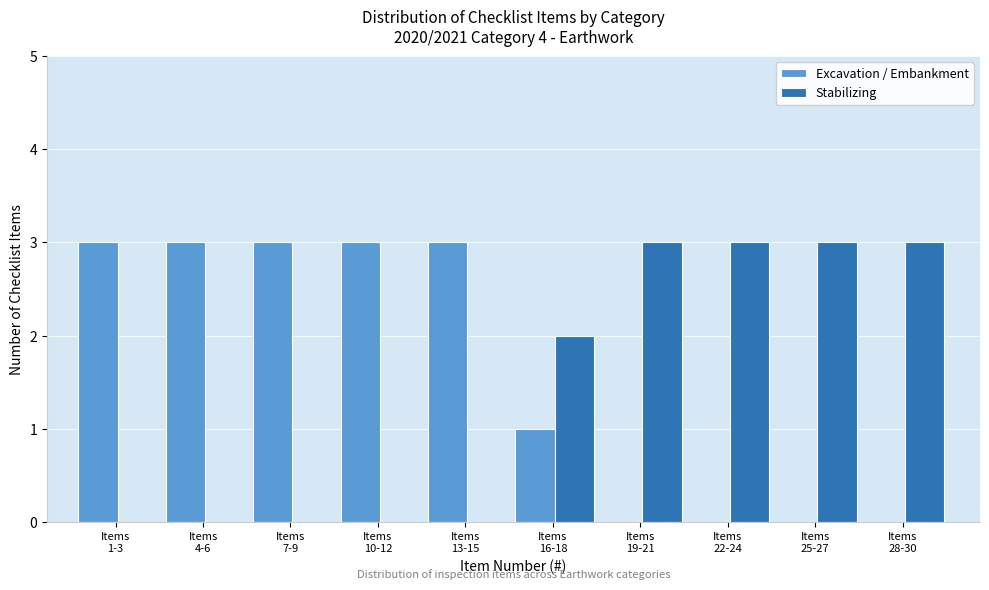

What is the sum of all Excavation / Embankment values?

16